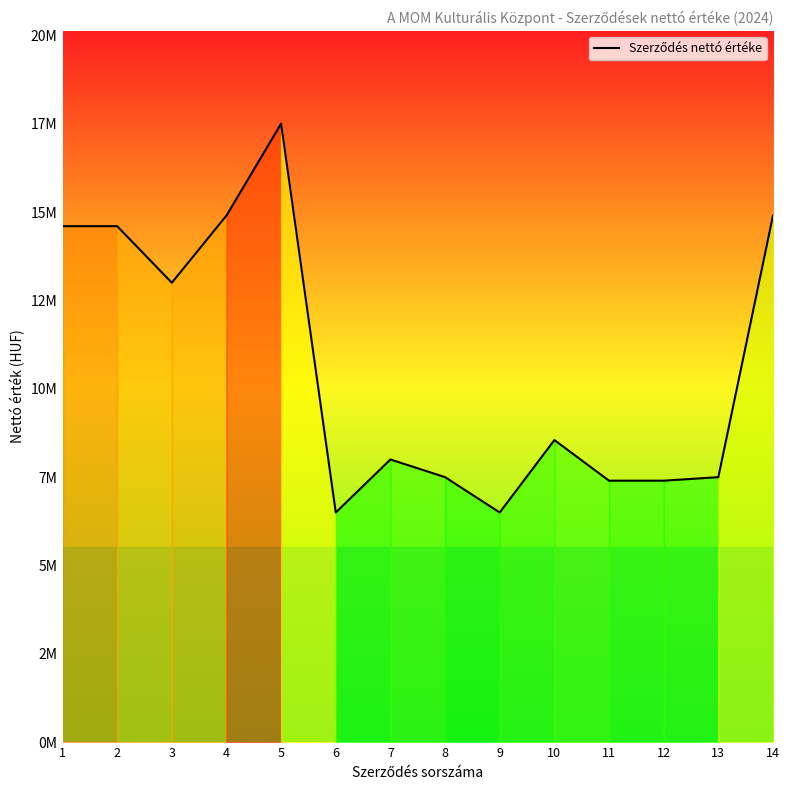

Is it true that the value at 9 is 6500000?

True